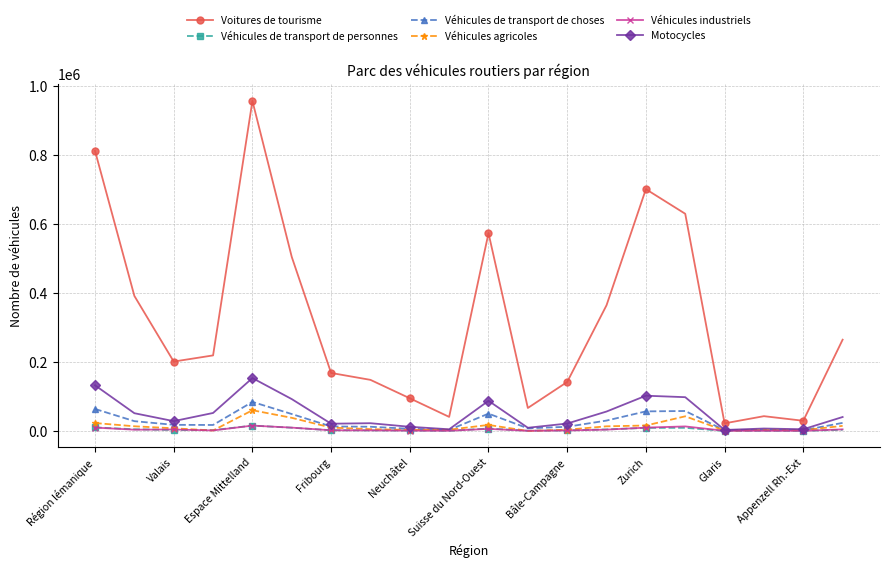

Which series has the widest spread of values?

Voitures de tourisme